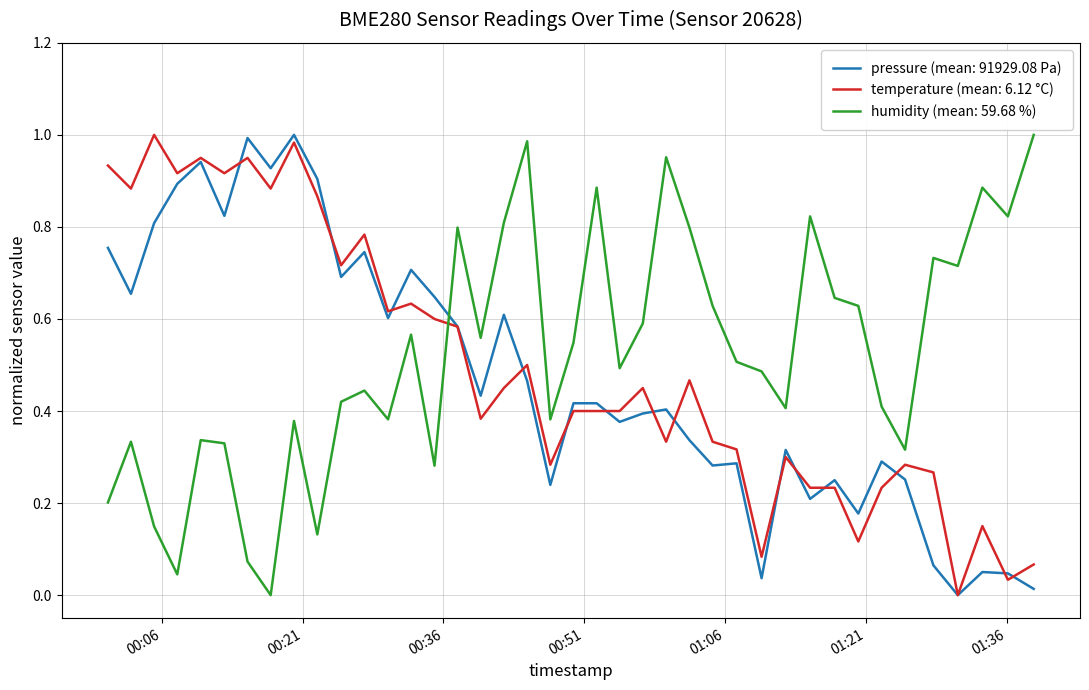

After their last crossing, which series has the higher values: temperature (mean: 6.12 °C) or humidity (mean: 59.68 %)?

humidity (mean: 59.68 %)